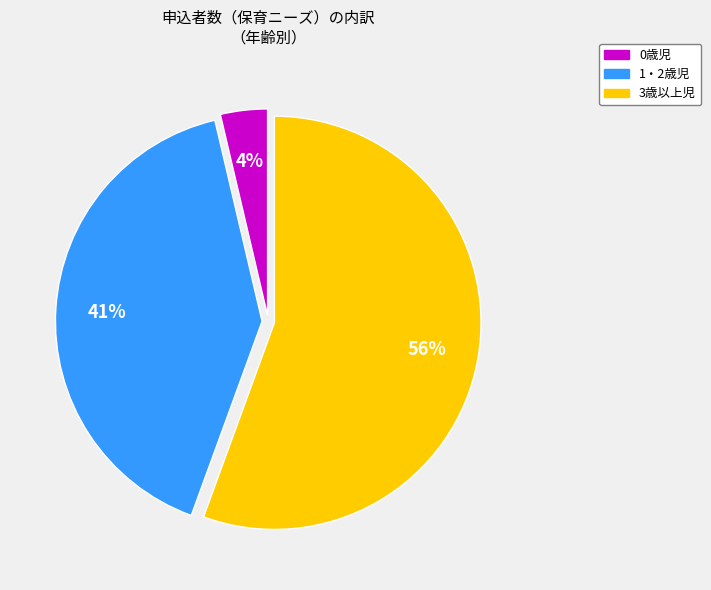

Which slice is the largest?

3歳以上児